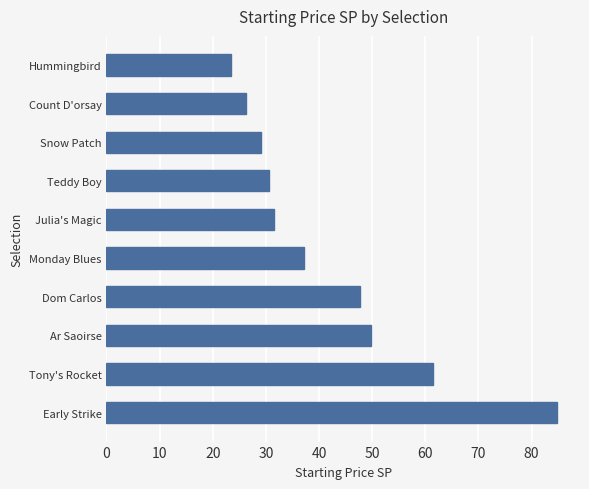

List the labels in order of value, largest first.

Early Strike, Tony's Rocket, Ar Saoirse, Dom Carlos, Monday Blues, Julia's Magic, Teddy Boy, Snow Patch, Count D'orsay, Hummingbird